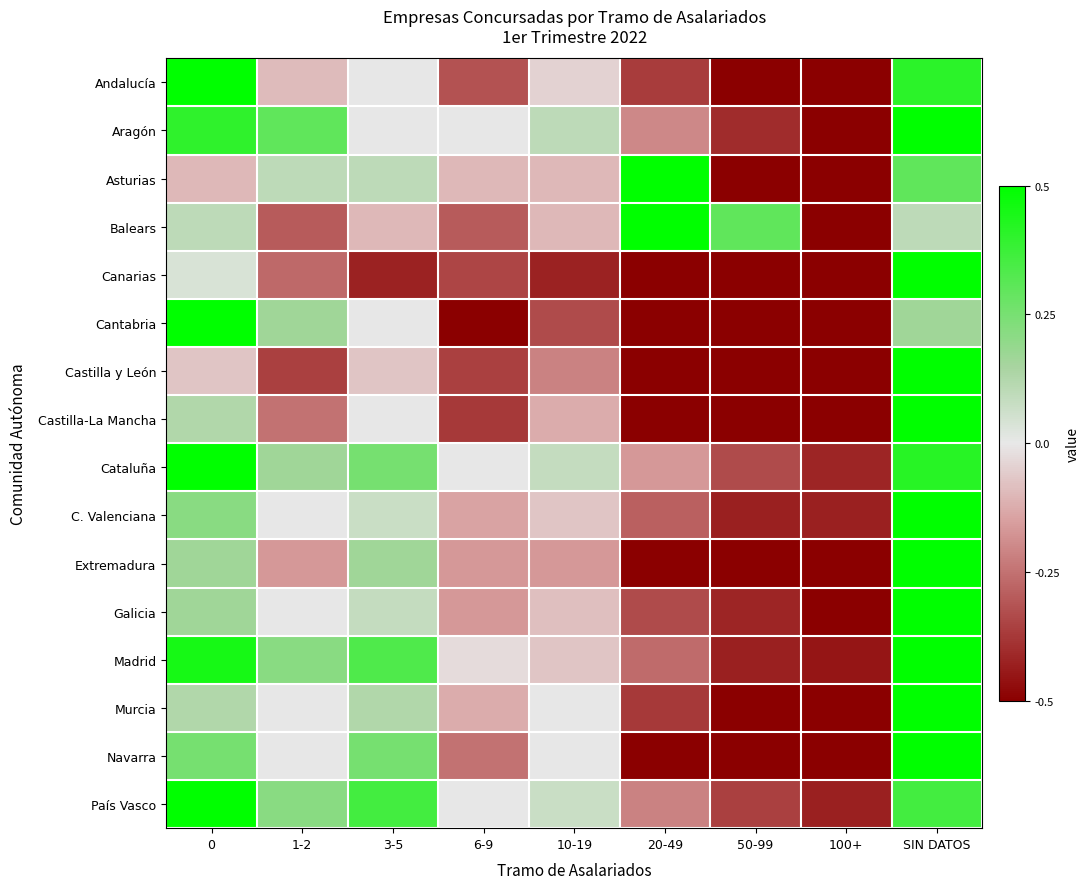

Reading right to left, list all the values displayed in this chart.

Andalucía: SIN DATOS=0.4	100+=-0.5	50-99=-0.5	20-49=-0.4	10-19=-0.0	6-9=-0.3	3-5=0.0	1-2=-0.1	0=0.5
Aragón: SIN DATOS=0.5	100+=-0.5	50-99=-0.4	20-49=-0.2	10-19=0.1	6-9=0.0	3-5=0.0	1-2=0.3	0=0.4
Asturias: SIN DATOS=0.3	100+=-0.5	50-99=-0.5	20-49=0.5	10-19=-0.1	6-9=-0.1	3-5=0.1	1-2=0.1	0=-0.1
Balears: SIN DATOS=0.1	100+=-0.5	50-99=0.3	20-49=0.5	10-19=-0.1	6-9=-0.3	3-5=-0.1	1-2=-0.3	0=0.1
Canarias: SIN DATOS=0.5	100+=-0.5	50-99=-0.5	20-49=-0.5	10-19=-0.4	6-9=-0.3	3-5=-0.4	1-2=-0.3	0=0.0
Cantabria: SIN DATOS=0.2	100+=-0.5	50-99=-0.5	20-49=-0.5	10-19=-0.3	6-9=-0.5	3-5=0.0	1-2=0.2	0=0.5
Castilla y León: SIN DATOS=0.5	100+=-0.5	50-99=-0.5	20-49=-0.5	10-19=-0.2	6-9=-0.4	3-5=-0.1	1-2=-0.4	0=-0.1
Castilla-La Mancha: SIN DATOS=0.5	100+=-0.5	50-99=-0.5	20-49=-0.5	10-19=-0.1	6-9=-0.4	3-5=0.0	1-2=-0.2	0=0.1
Cataluña: SIN DATOS=0.4	100+=-0.4	50-99=-0.3	20-49=-0.2	10-19=0.1	6-9=0.0	3-5=0.2	1-2=0.2	0=0.5
C. Valenciana: SIN DATOS=0.5	100+=-0.4	50-99=-0.4	20-49=-0.3	10-19=-0.1	6-9=-0.1	3-5=0.1	1-2=0.0	0=0.2
Extremadura: SIN DATOS=0.5	100+=-0.5	50-99=-0.5	20-49=-0.5	10-19=-0.2	6-9=-0.2	3-5=0.2	1-2=-0.2	0=0.2
Galicia: SIN DATOS=0.5	100+=-0.5	50-99=-0.4	20-49=-0.3	10-19=-0.1	6-9=-0.2	3-5=0.1	1-2=0.0	0=0.2
Madrid: SIN DATOS=0.5	100+=-0.5	50-99=-0.4	20-49=-0.3	10-19=-0.1	6-9=-0.0	3-5=0.3	1-2=0.2	0=0.5
Murcia: SIN DATOS=0.5	100+=-0.5	50-99=-0.5	20-49=-0.4	10-19=0.0	6-9=-0.1	3-5=0.1	1-2=0.0	0=0.1
Navarra: SIN DATOS=0.5	100+=-0.5	50-99=-0.5	20-49=-0.5	10-19=0.0	6-9=-0.2	3-5=0.2	1-2=0.0	0=0.2
País Vasco: SIN DATOS=0.4	100+=-0.4	50-99=-0.4	20-49=-0.2	10-19=0.1	6-9=0.0	3-5=0.4	1-2=0.2	0=0.5